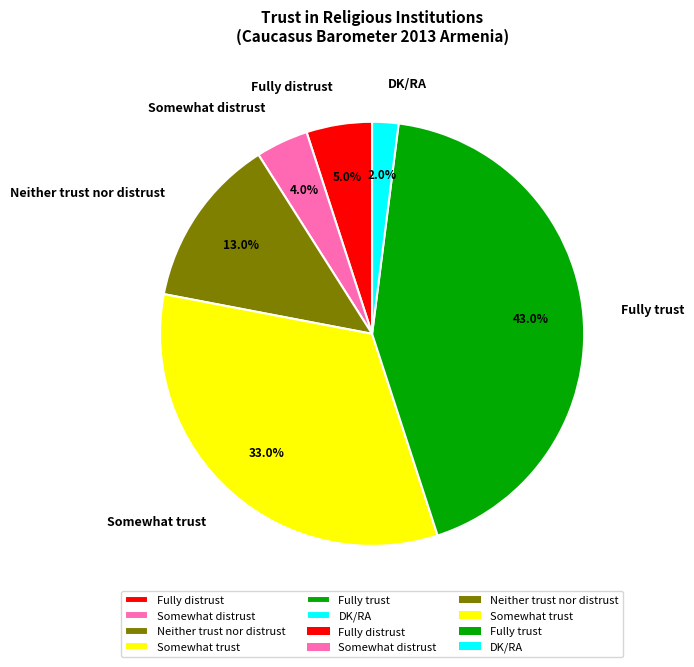

To the nearest percent, what is the average slice percentage?

17%